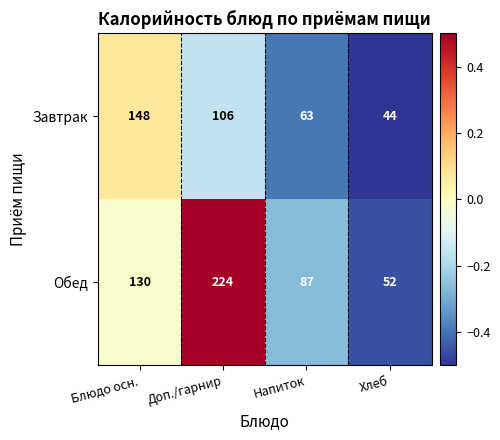

What is the spread (max minus min) of values at Доп./гарнир?

118